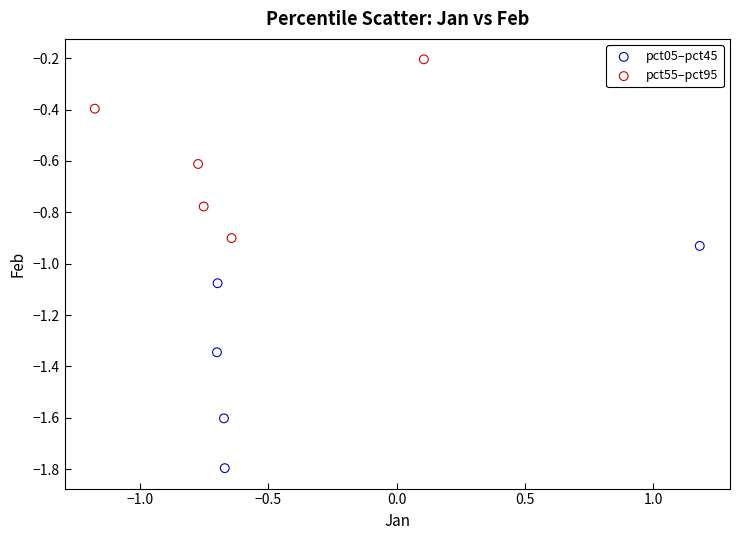

What are all the series names shown in the legend?

pct05–pct45, pct55–pct95